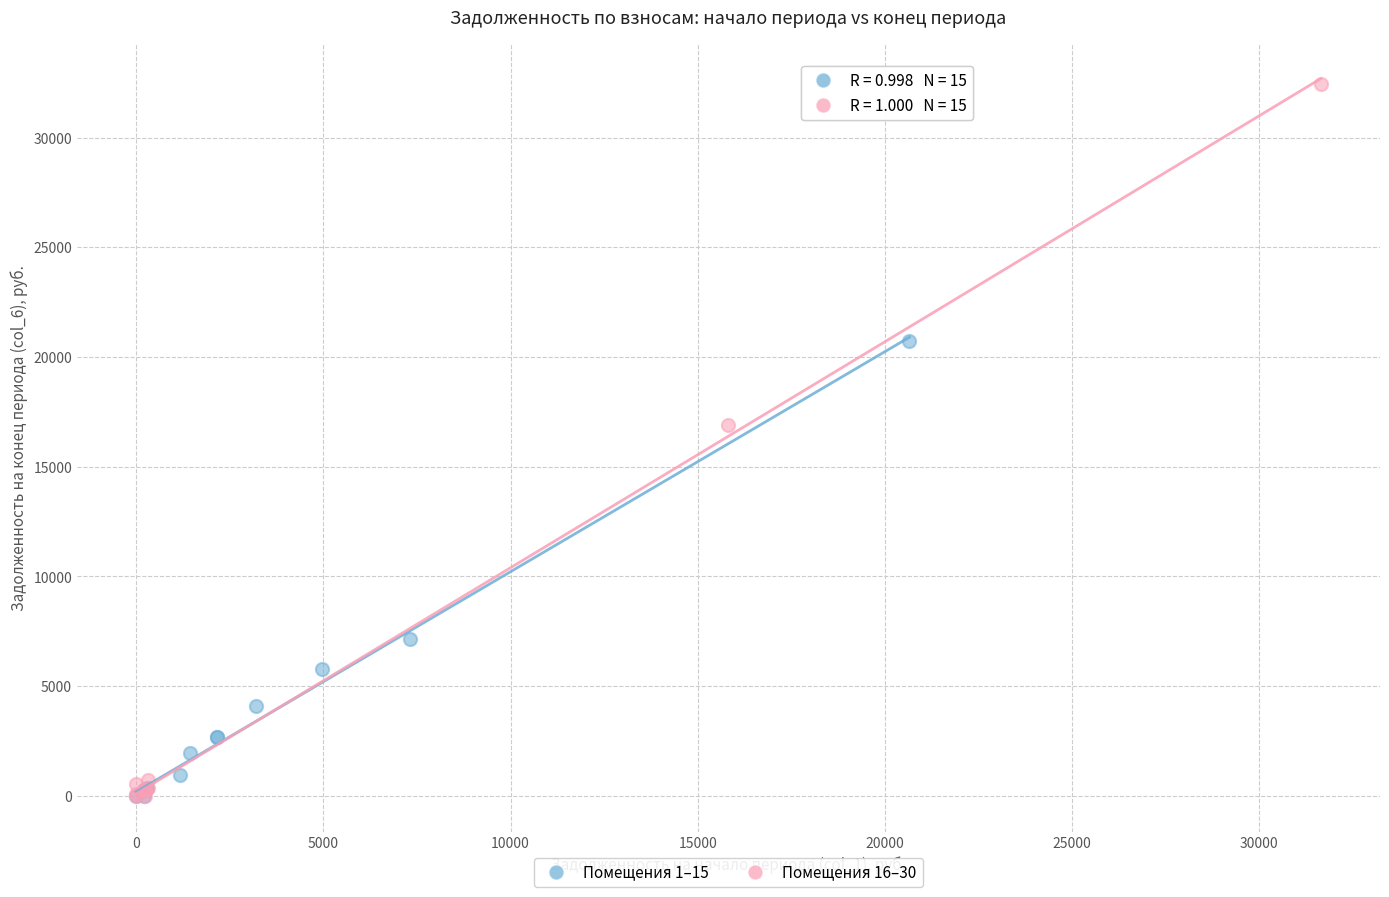

Which series has the largest Y range (max minus min)?

Помещения 16–30